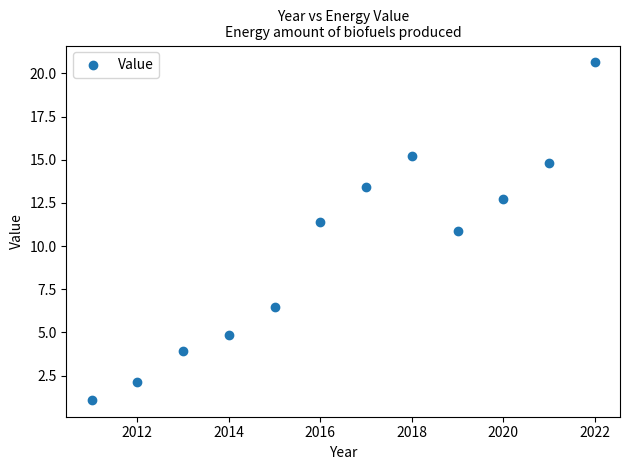

What is the range of Y values (max minus min)?

19.5